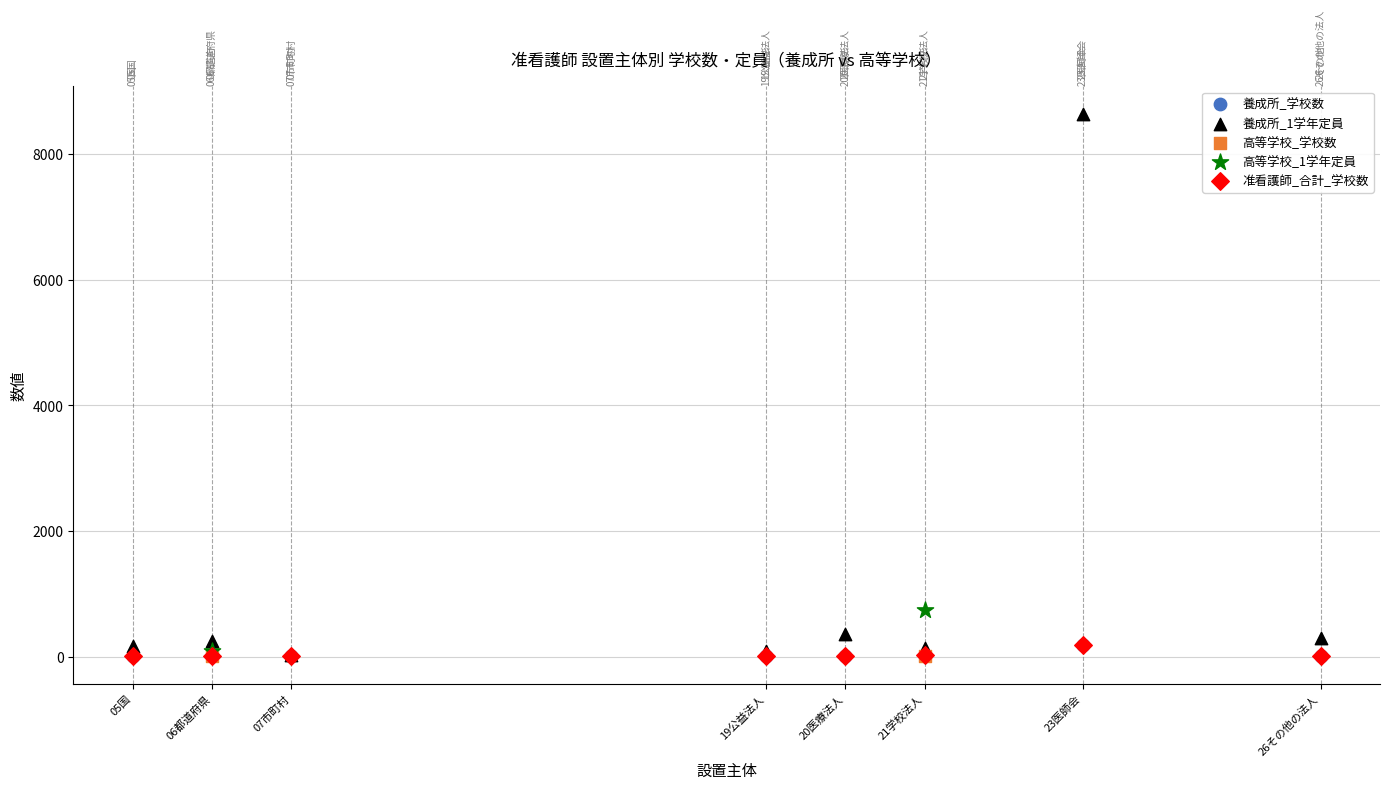

What are all the series names shown in the legend?

養成所_学校数, 養成所_1学年定員, 高等学校_学校数, 高等学校_1学年定員, 准看護師_合計_学校数